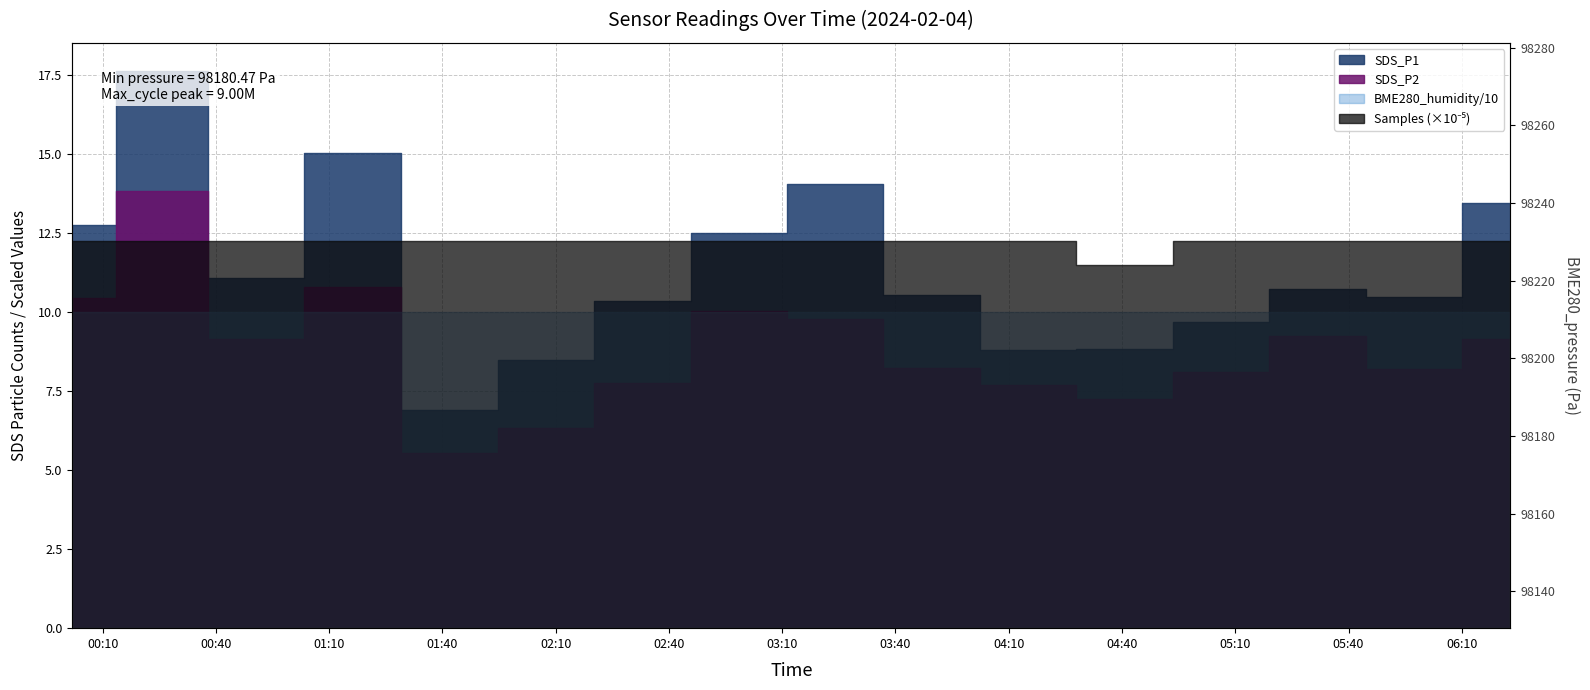

What is the average value?

98205.9